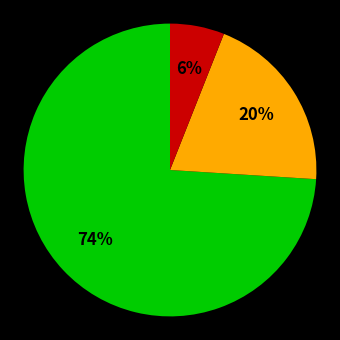

Is there a majority slice in this chart?

Yes